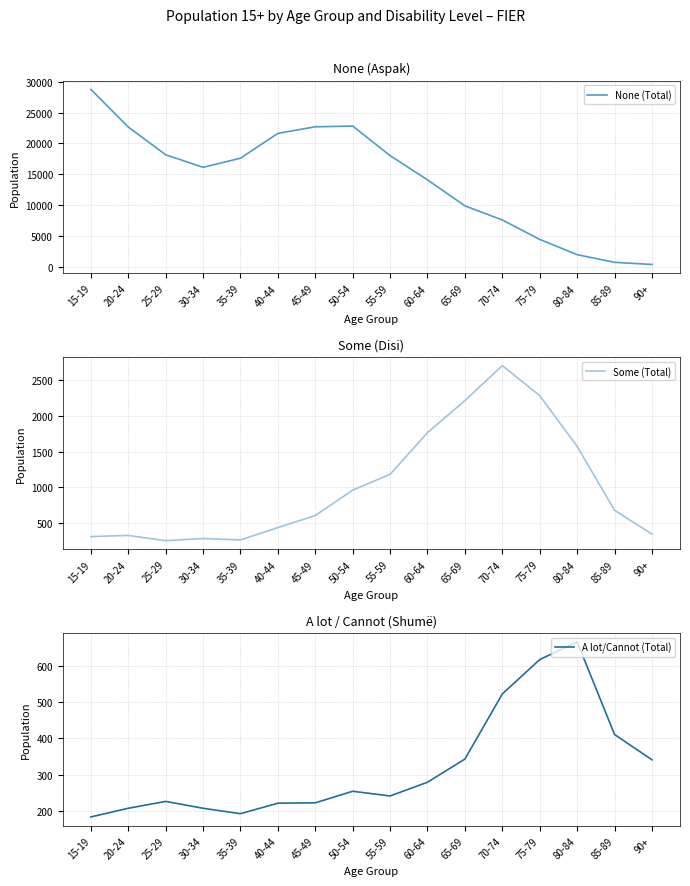

Reading left to right, extract all data points from this chart.

None (Total): 28761	22646	18149	16105	17583	21617	22683	22804	18004	14070	9846	7561	4400	1928	679	334
Some (Total): 307	323	249	280	260	433	603	959	1181	1767	2216	2708	2285	1574	676	342
A lot/Cannot (Total): 183	207	226	207	192	221	222	254	241	279	343	523	618	667	411	341